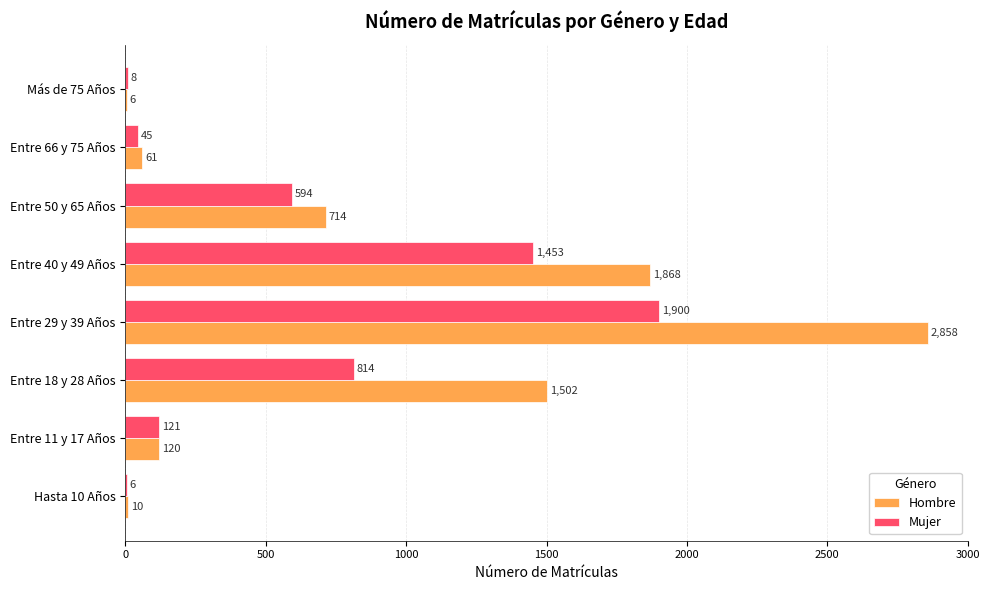

Which series changed the most between Entre 29 y 39 Años and Entre 50 y 65 Años?

Hombre